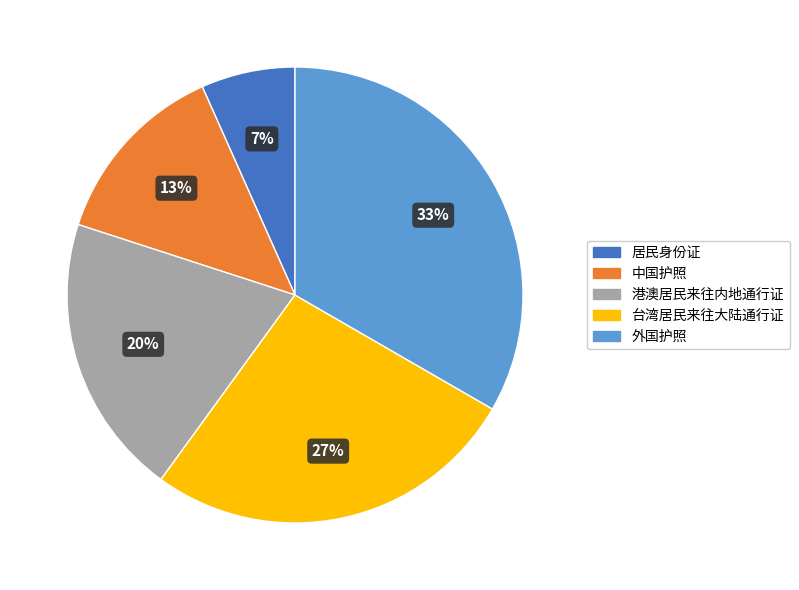

What is the ratio of the value at 中国护照 to the value at 台湾居民来往大陆通行证?

0.5